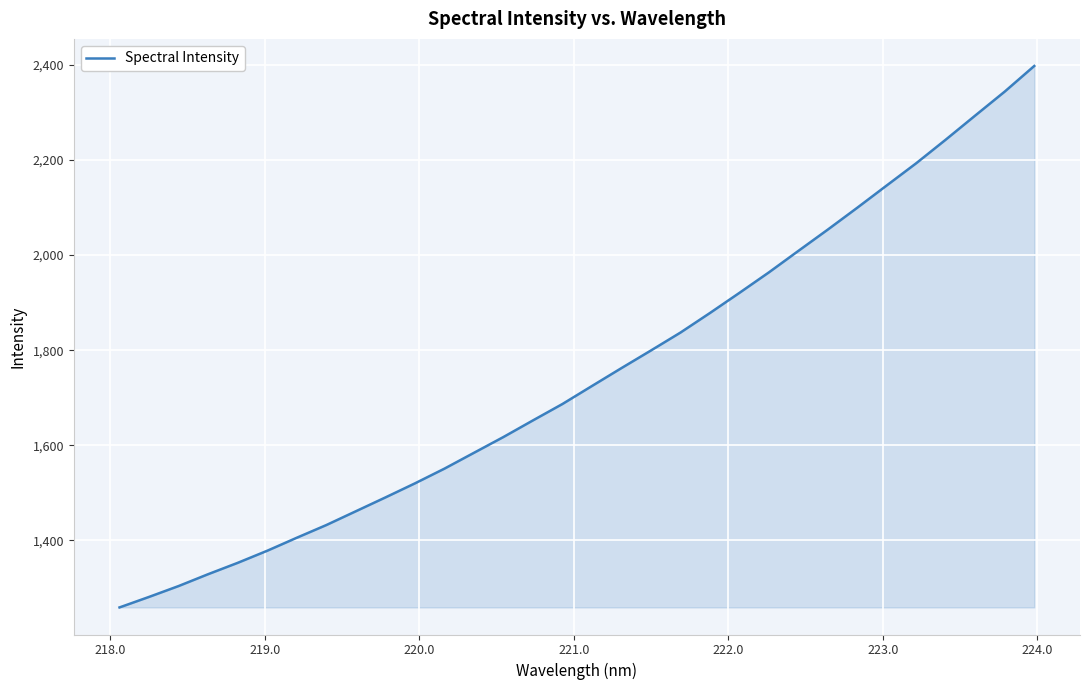

What is the minimum value shown in the chart?

1258.9